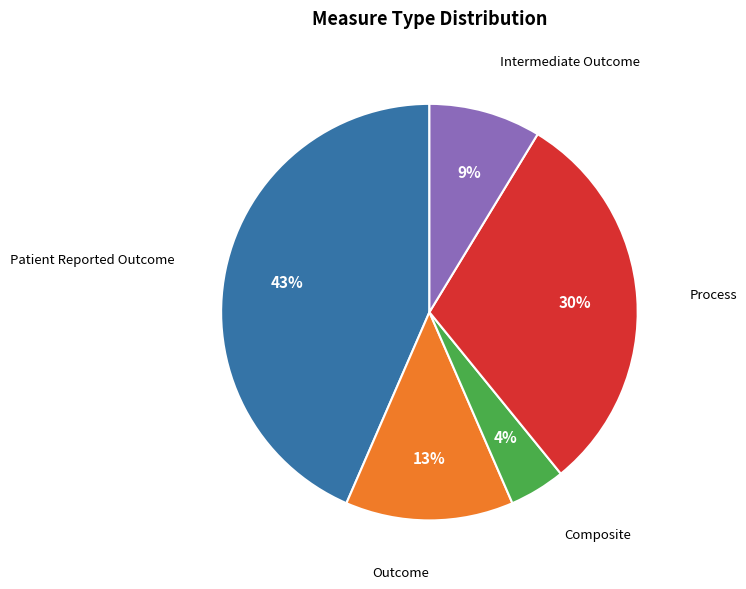

How many segments does this pie chart have?

5